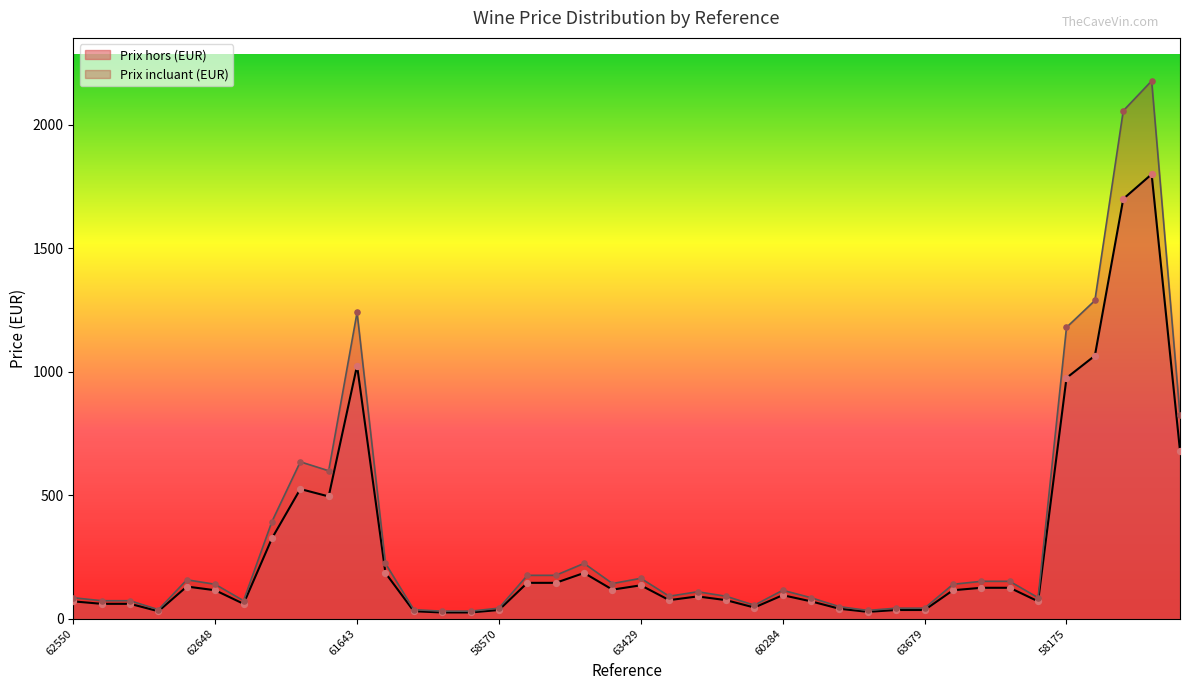

Which series has the largest Y range (max minus min)?

Prix incluant (EUR)